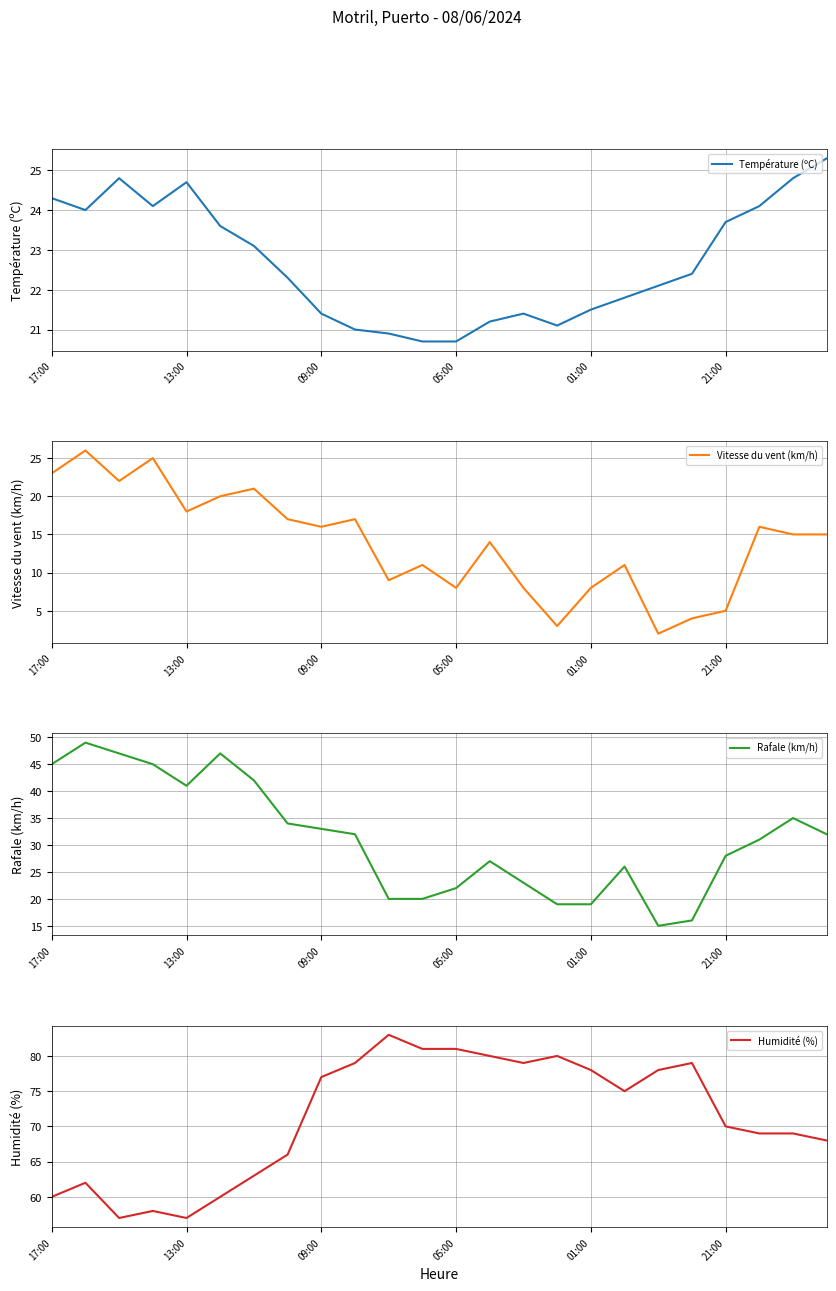

How many data points in Vitesse du vent (km/h) are less than 15?

11